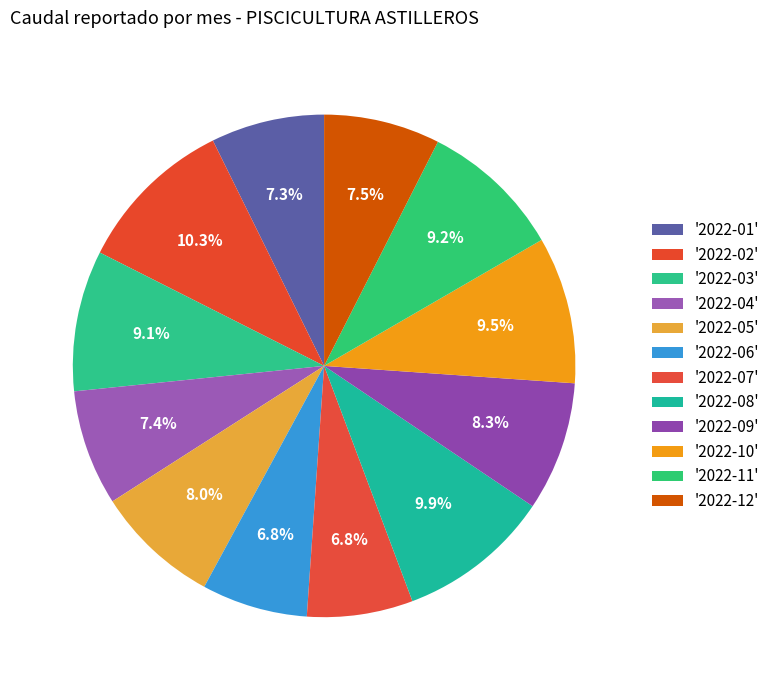

What is the smallest slice in the pie chart?

2022-06